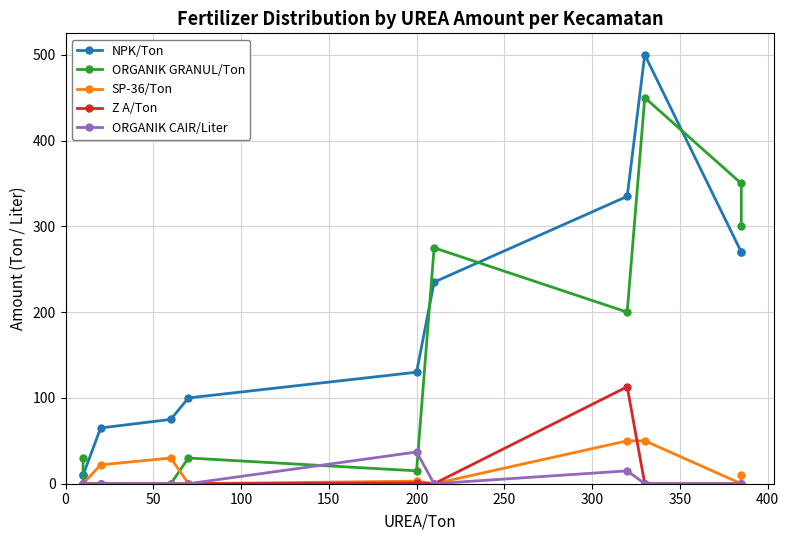

Is it true that Z A/Ton equals 51 at 200?

False